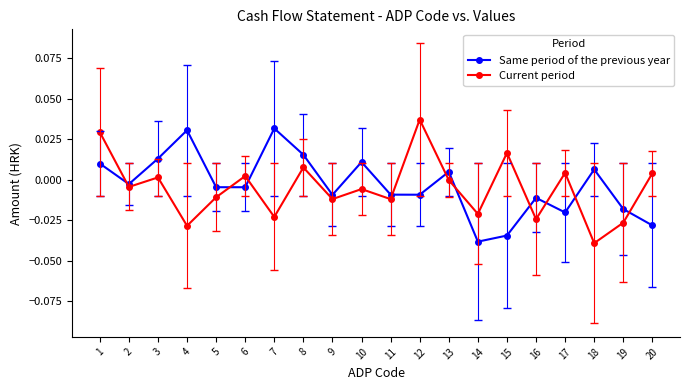

True or false: Current period has more than 0 points higher than both neighbors.

True